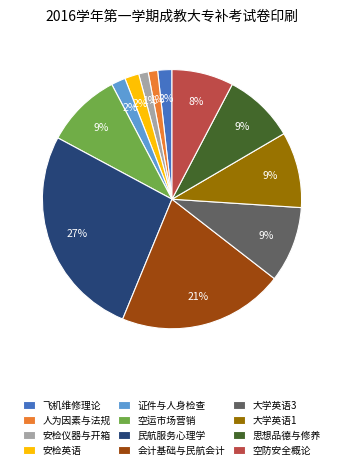

Does 思想品德与修养 represent more than half of the total?

No